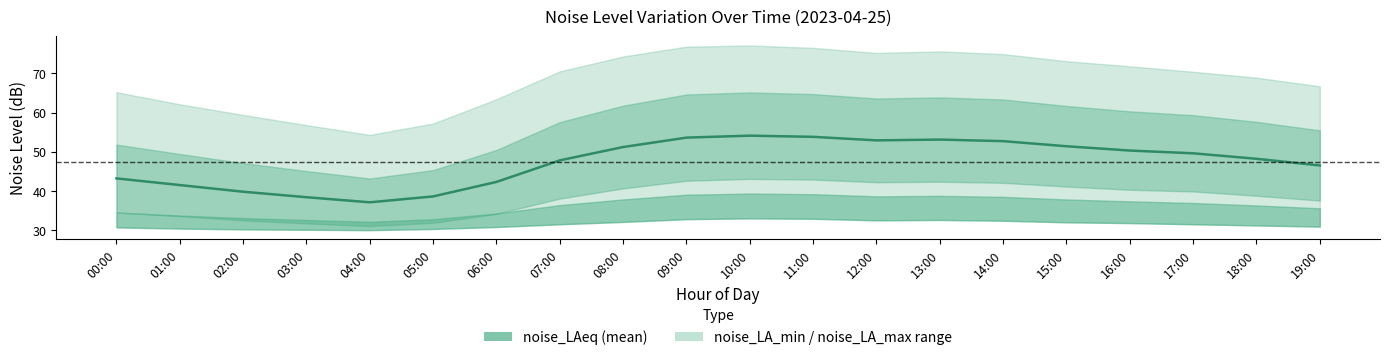

Rank the categories by value from lowest to highest.

04:00, 03:00, 05:00, 02:00, 01:00, 06:00, 00:00, 19:00, 07:00, 18:00, 17:00, 16:00, 08:00, 15:00, 14:00, 12:00, 13:00, 09:00, 11:00, 10:00